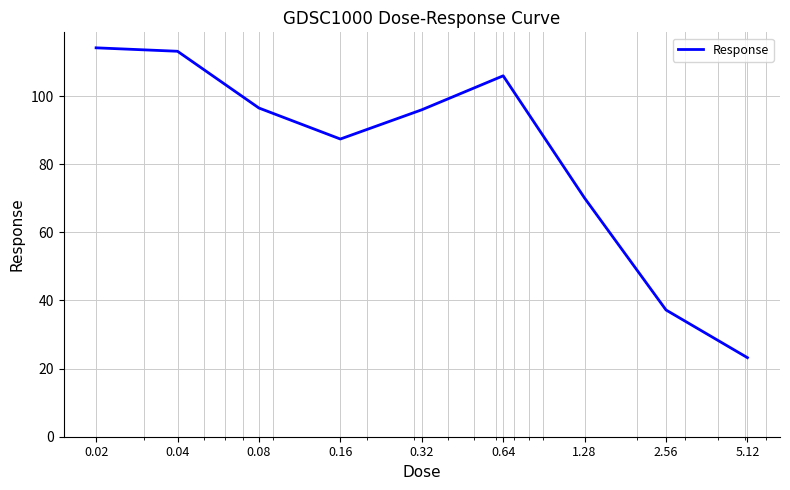

What is the difference between the maximum and minimum values?

91.0